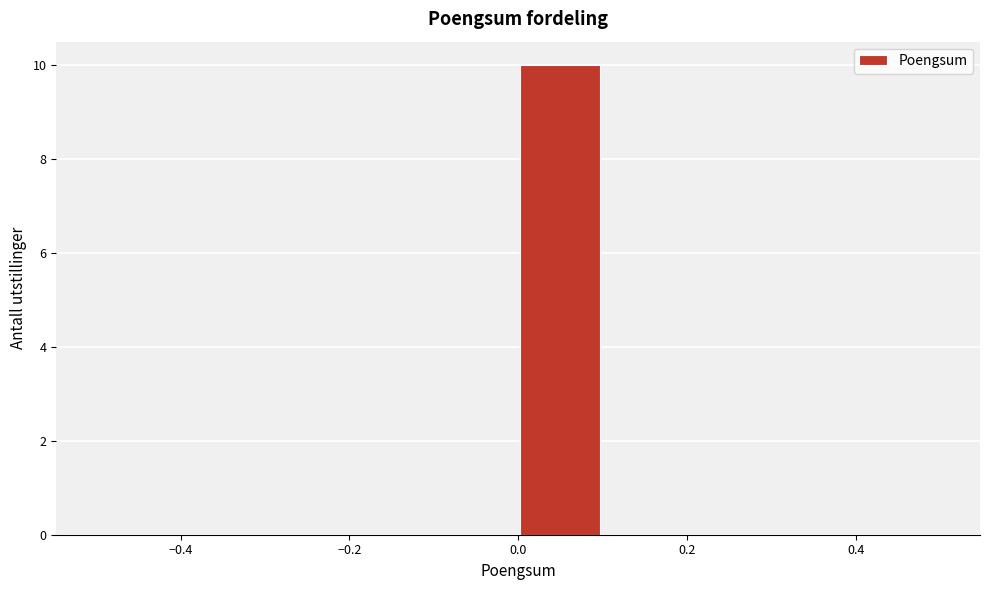

Reading left to right, transcribe this chart: for each bar, give the range it covers on the x-axis and its height. The values are not printed on the chart, so give them approximately, as read against the axis.

-0.5 to -0.4: 0
-0.4 to -0.3: 0
-0.3 to -0.2: 0
-0.2 to -0.1: 0
-0.1 to 0.0: 0
0.0 to 0.1: 10
0.1 to 0.2: 0
0.2 to 0.3: 0
0.3 to 0.4: 0
0.4 to 0.5: 0